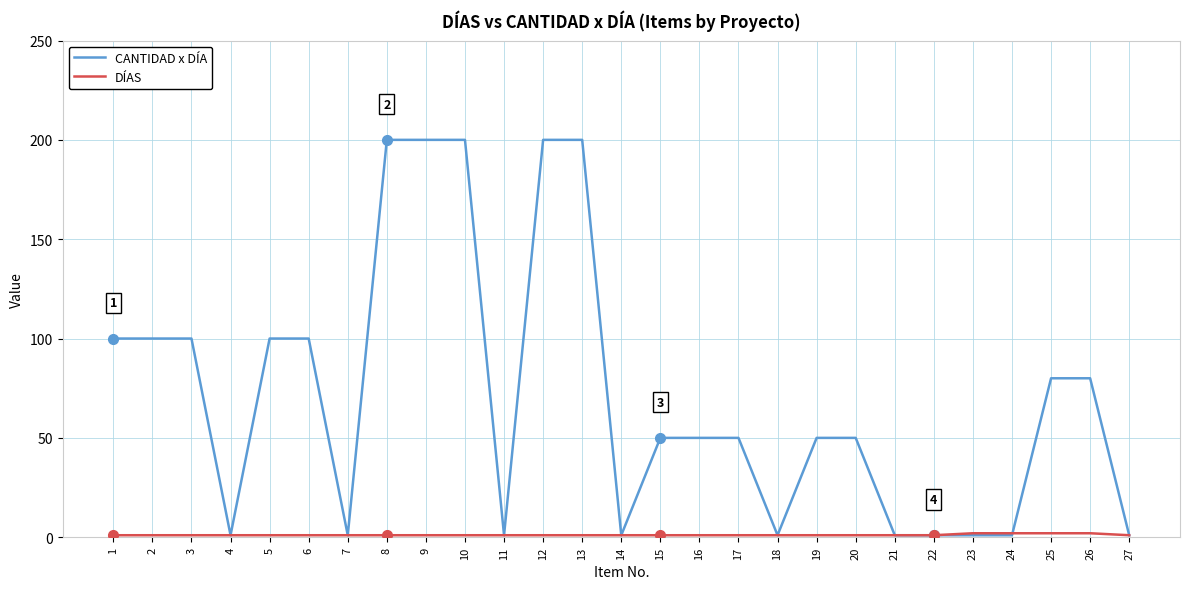

Which series has the largest total across all categories?

CANTIDAD x DÍA